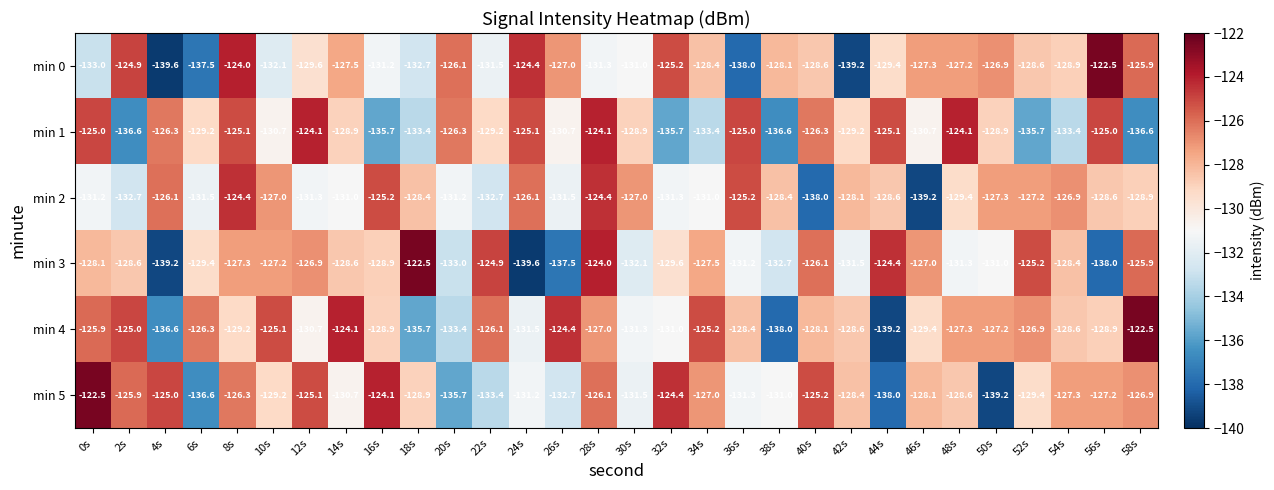

True or false: min 1 has a value of -168.6 at 6s.

False